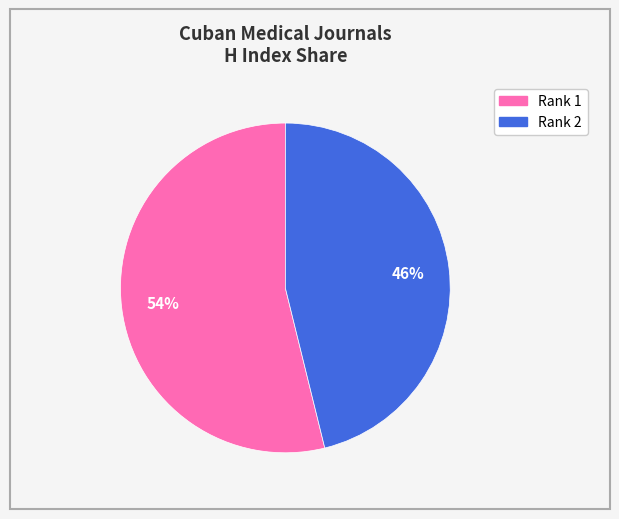

Count the number of slices in the pie.

2